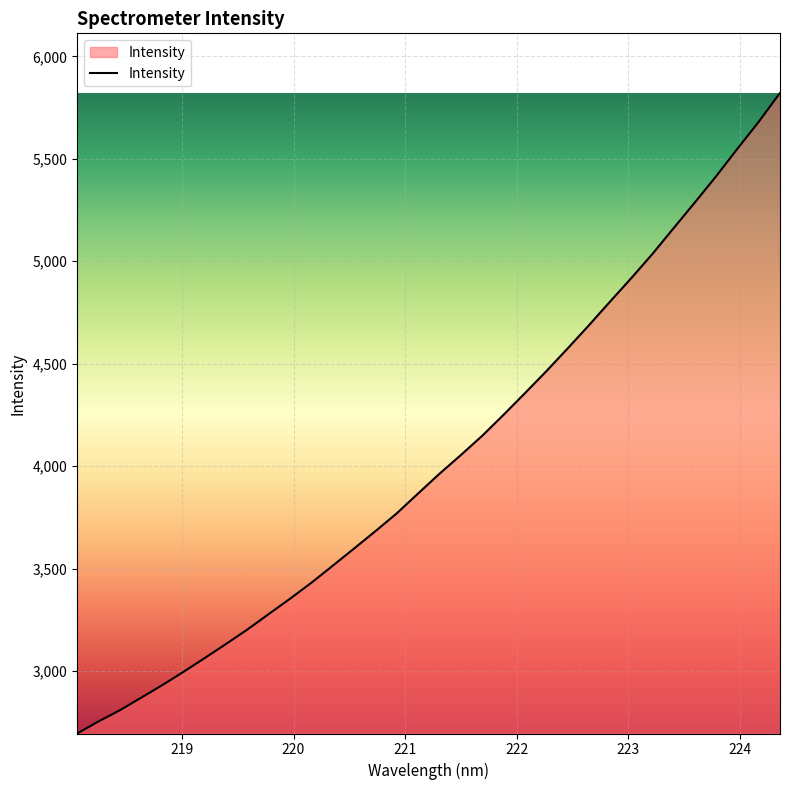

What is the difference between the maximum and minimum values?

3126.1